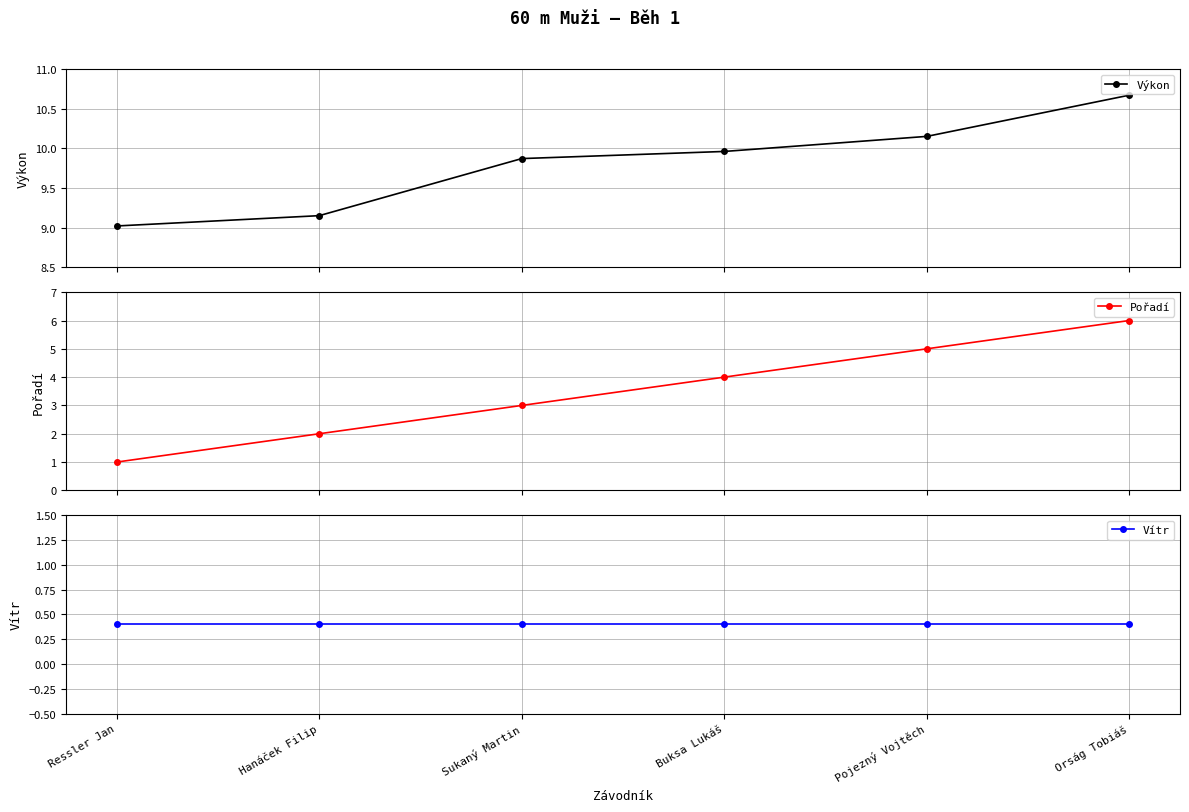

True or false: Výkon and Pořadí cross at least once.

False